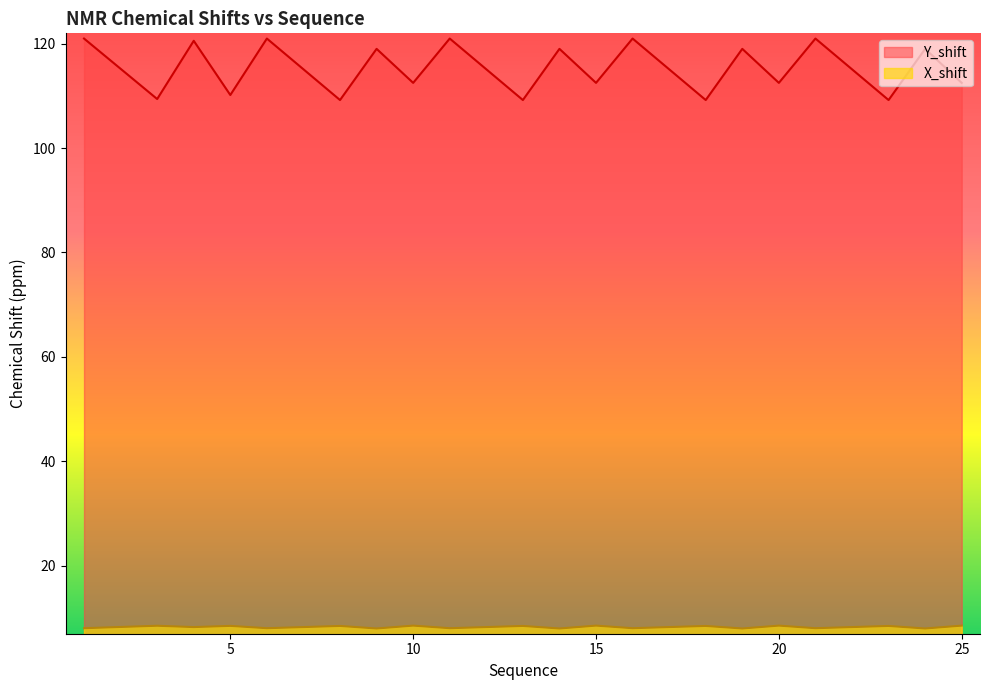

In X_shift, how many points are lower than both neighbors (excluding endpoints)?

9